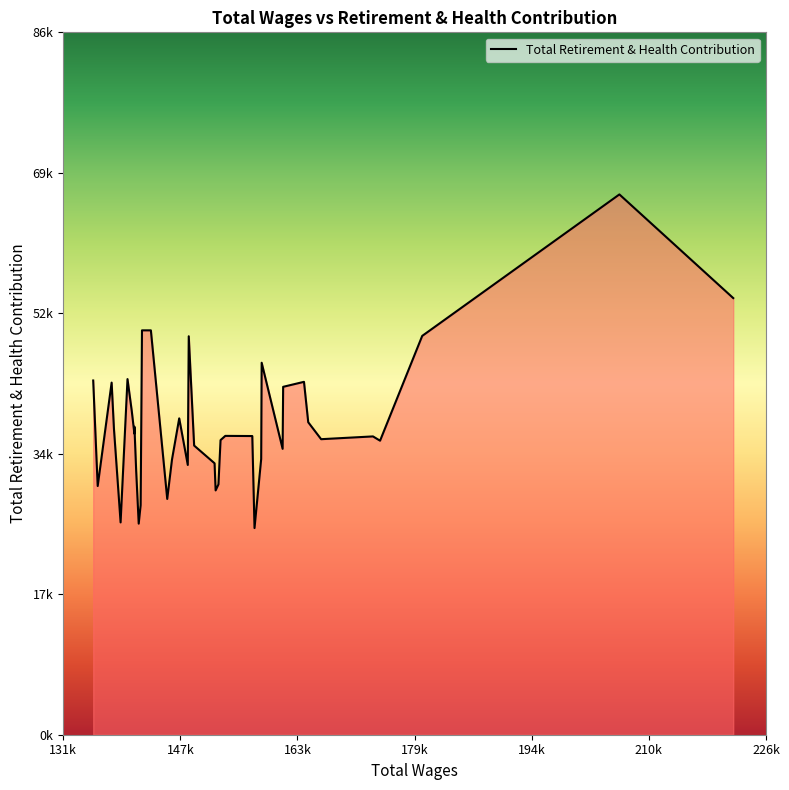

Does the chart display data point markers on the line(s)?

No